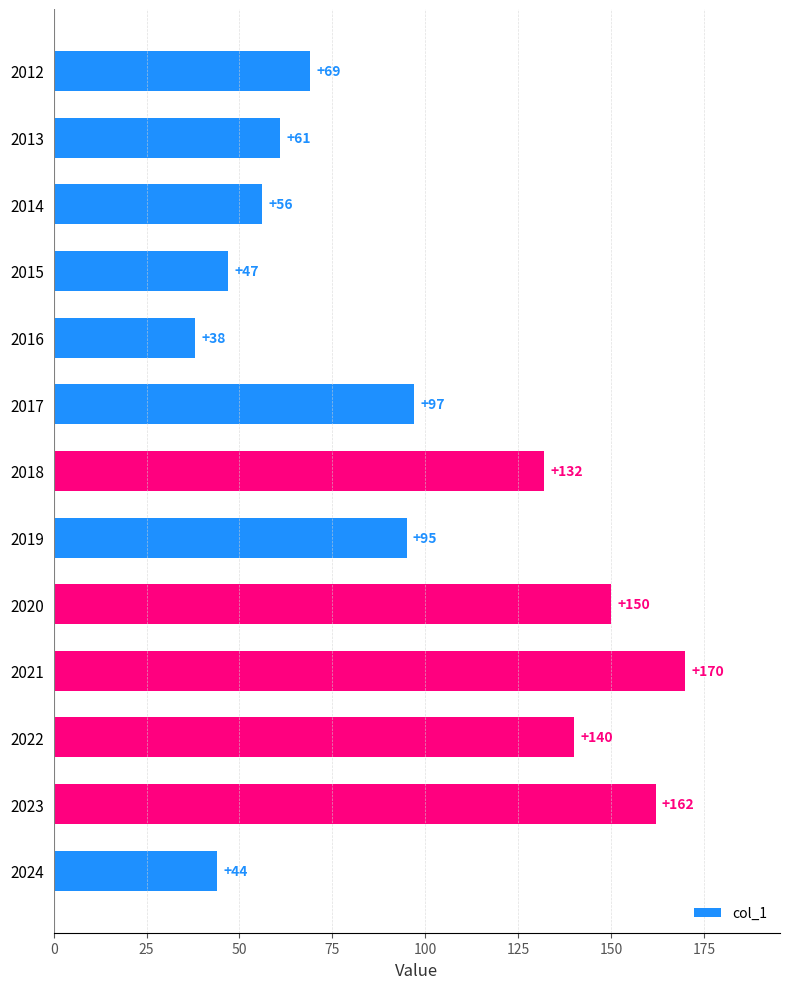

Which category has the highest value across all series?

2021